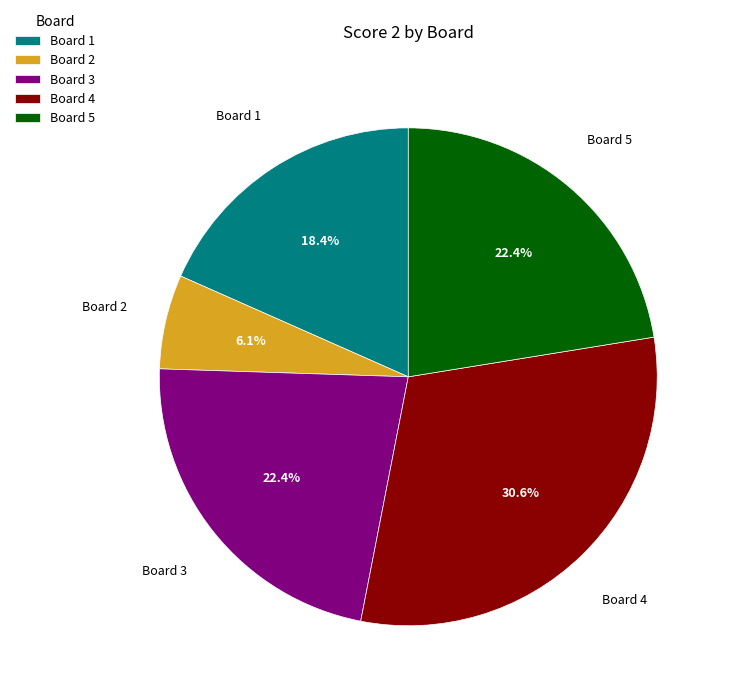

Between Board 1 and Board 3, which is larger?

Board 3